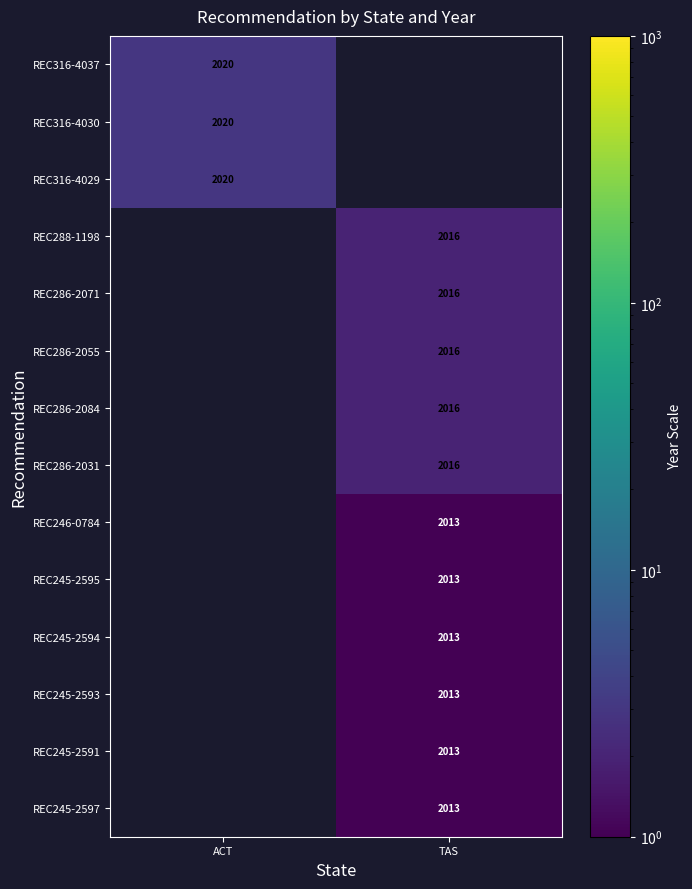

True or false: REC245-2594 has a value of 2013 at TAS.

True